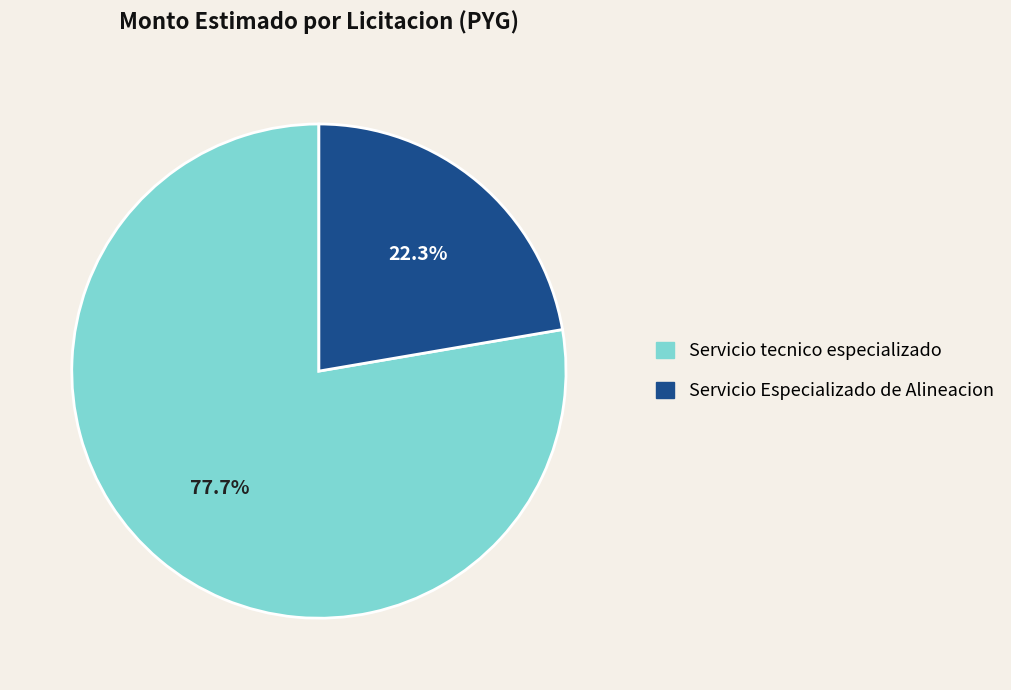

Does Servicio Especializado de Alineacion represent more than half of the total?

No